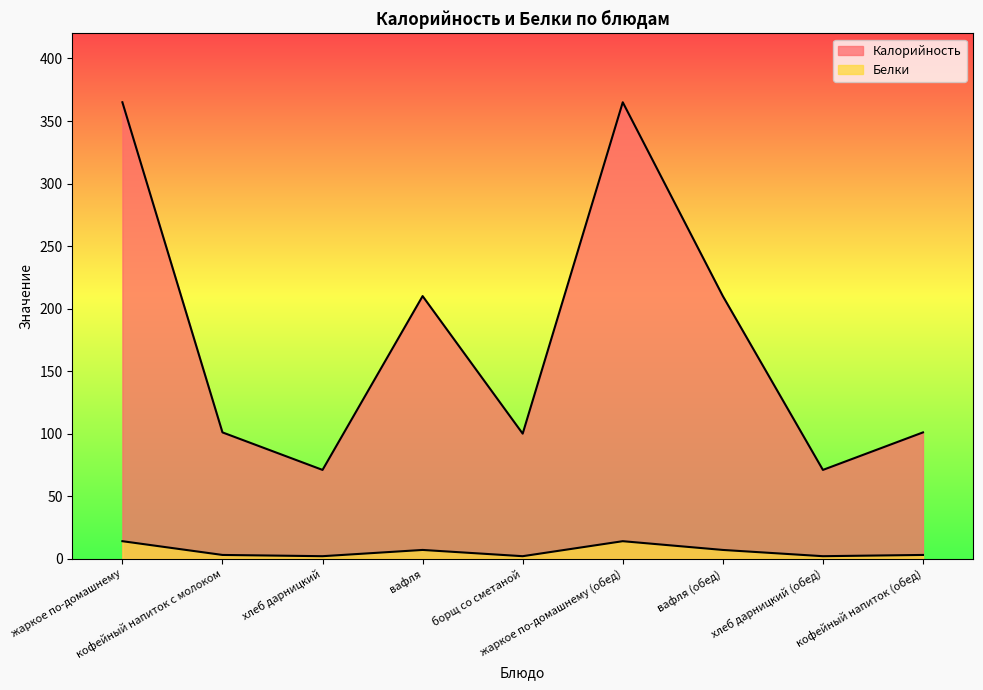

Is it true that Белки equals 3 at кофейный напиток с молоком?

True